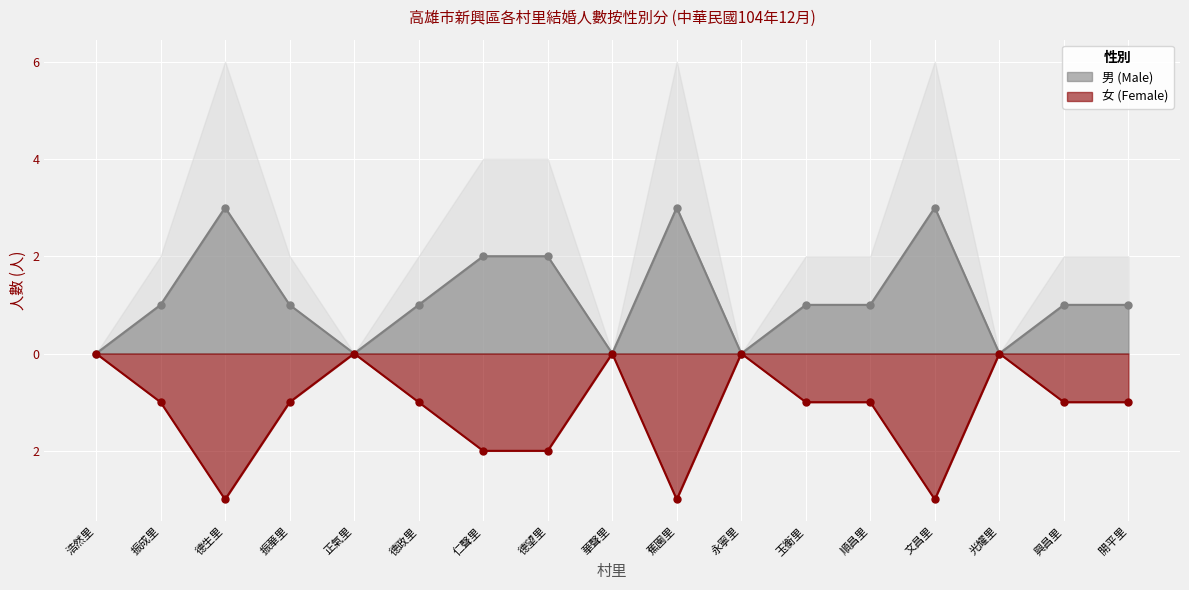

The value of 男 at 蕉園里 is 3. True or false?

True